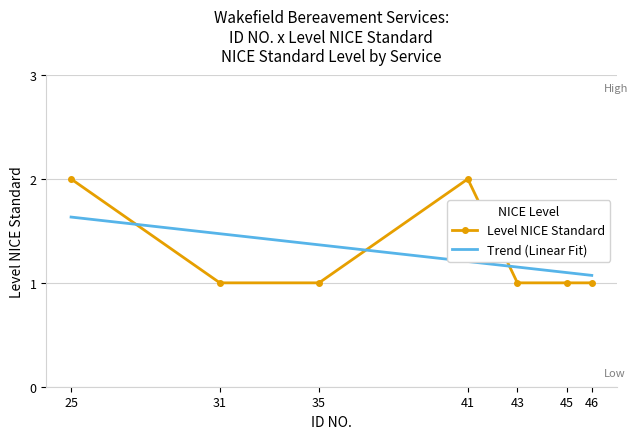

Rank the series at 45 from highest to lowest value.

Trend (Linear Fit), Level NICE Standard